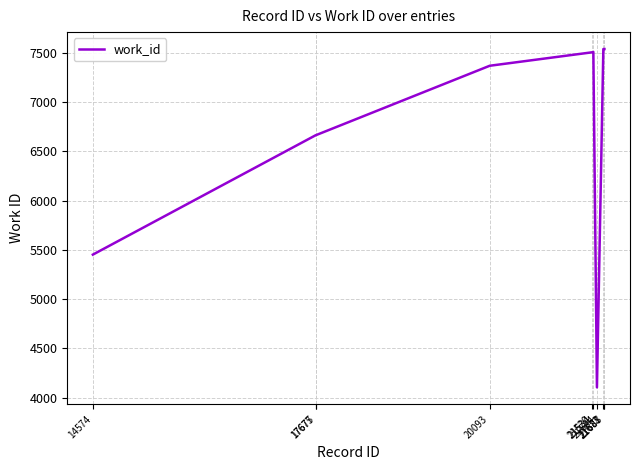

What is the smallest value displayed?

4103